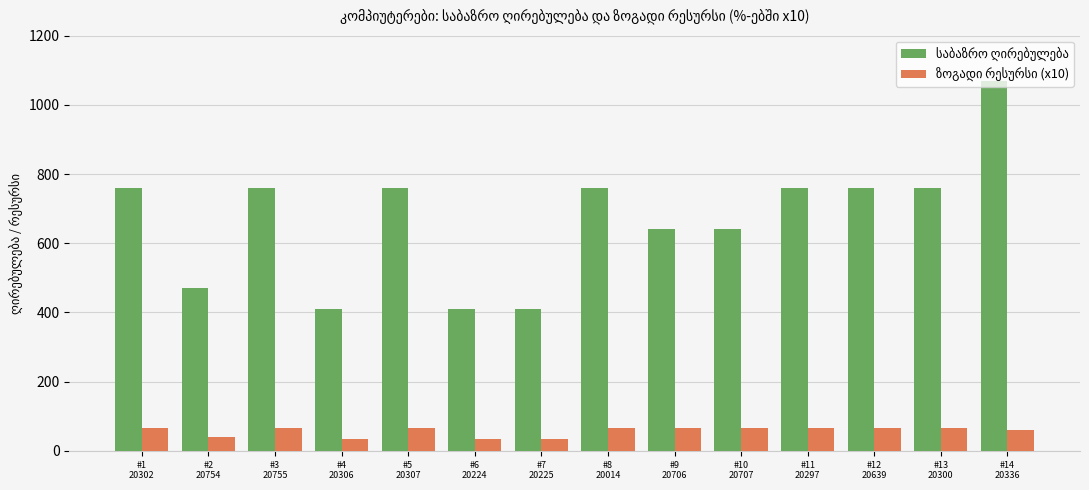

At how many categories does at least one series exceed 653?

8